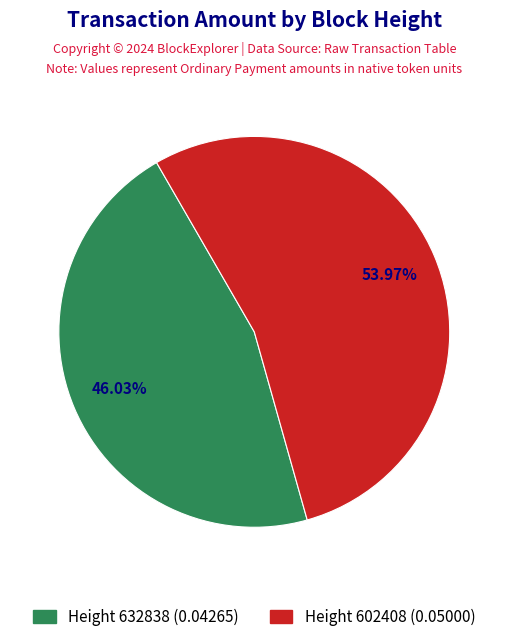

How many slices are in this pie chart?

2